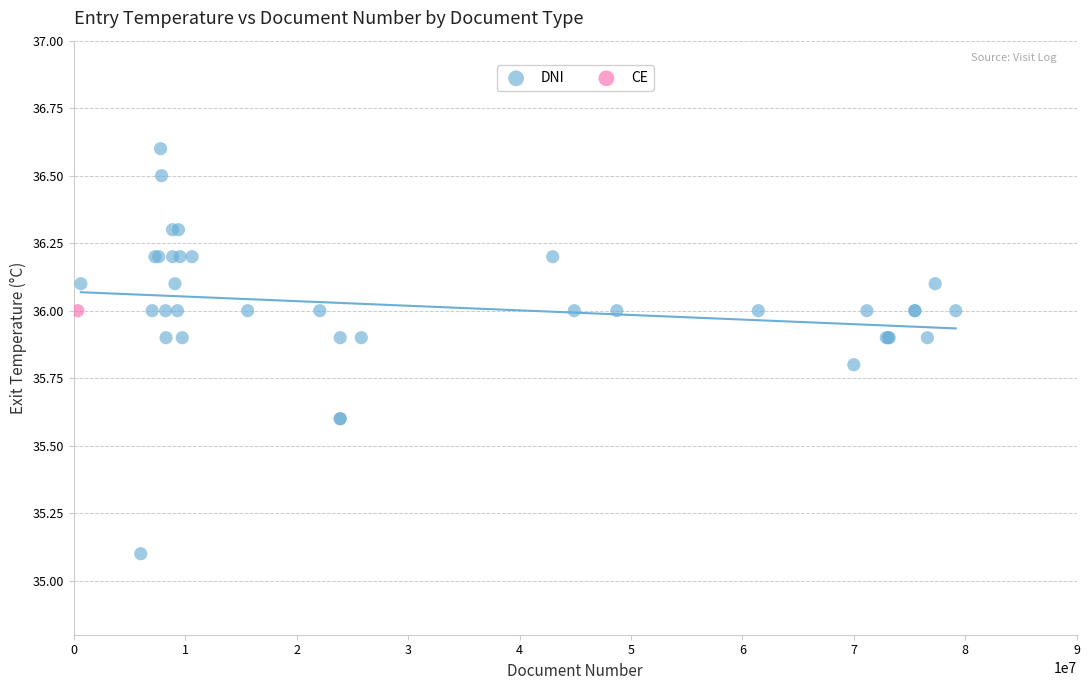

What are all the series names shown in the legend?

DNI, CE